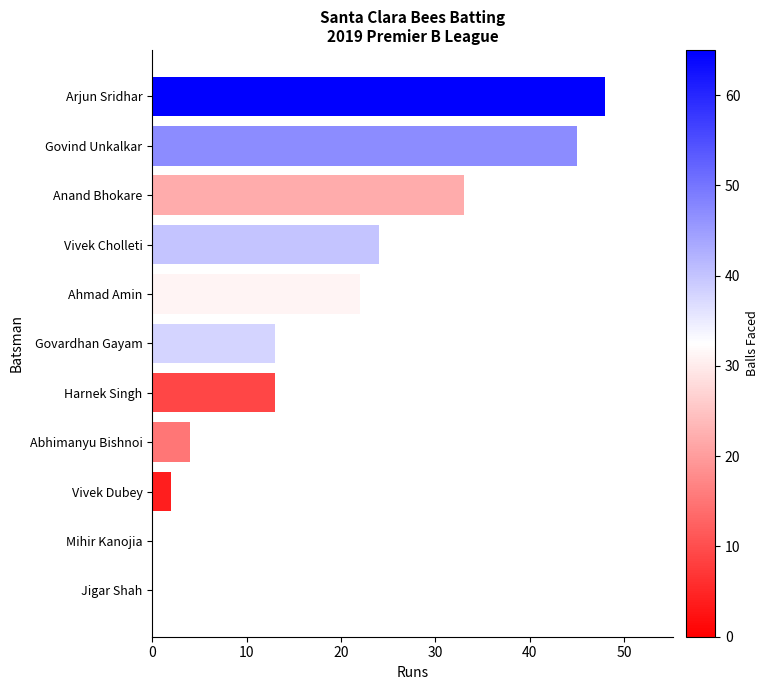

What is the change in value from Arjun Sridhar to Mihir Kanojia?

-48